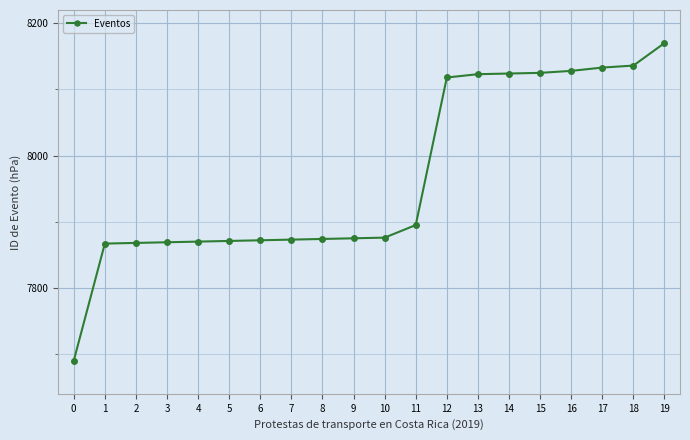

What is the value of the 2nd point from the left?

7867